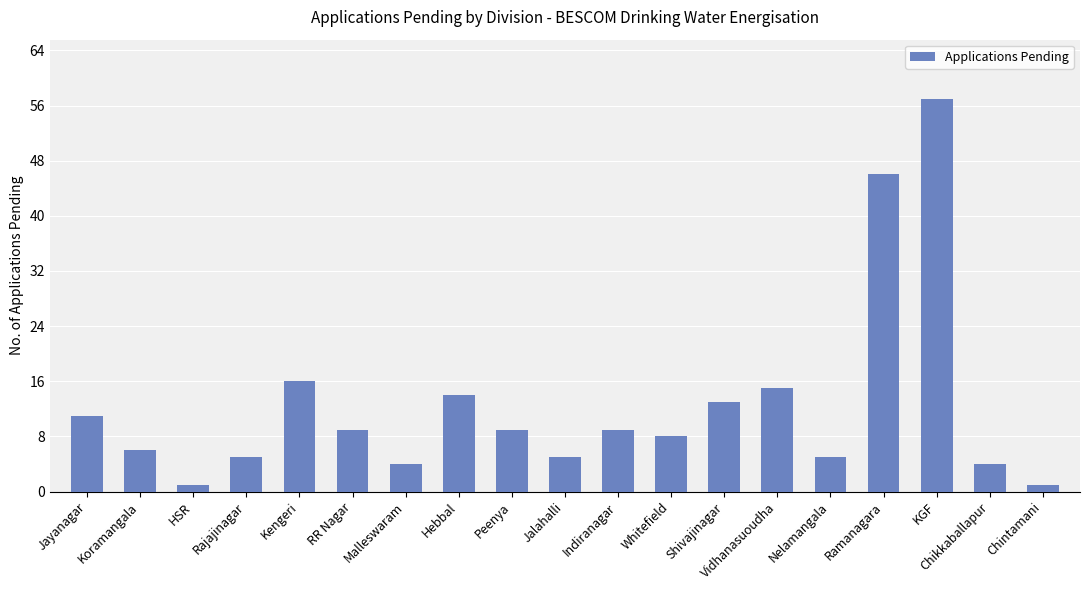

What is the difference between the values at Shivajinagar and HSR?

12